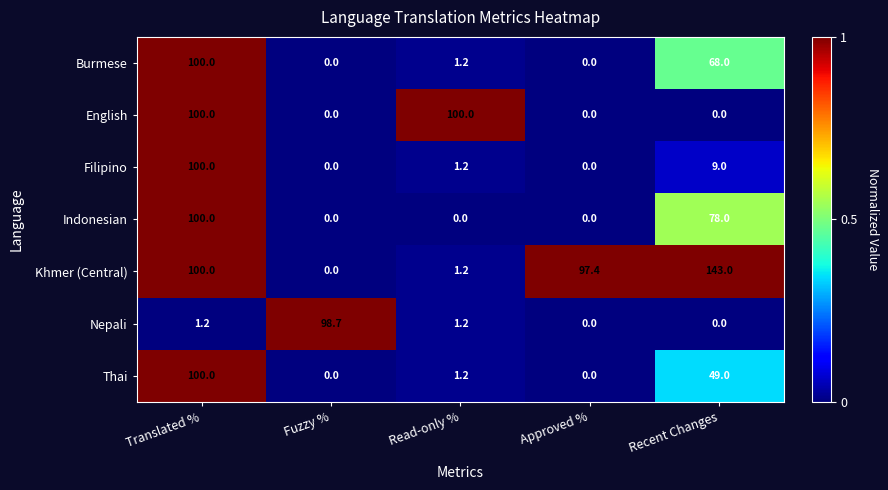

Which series has the largest total across all categories?

Khmer (Central)